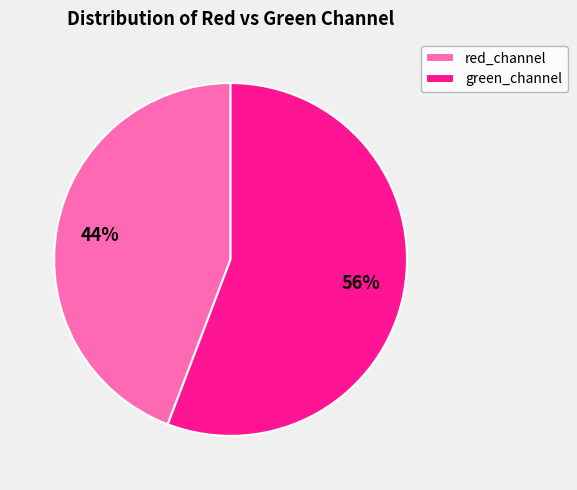

Count the number of slices in the pie.

2